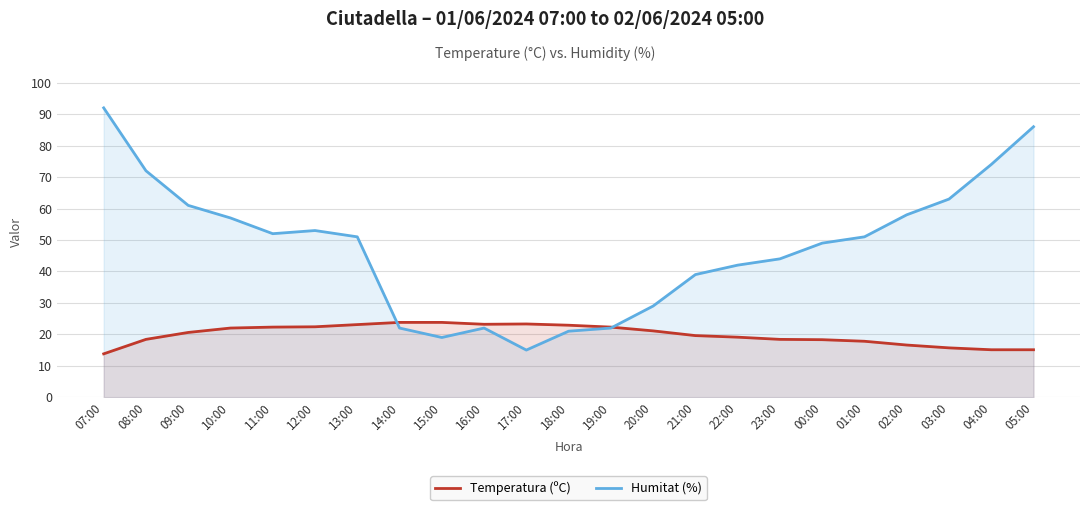

True or false: Humitat (%) has a value of 51.0 at 01:00.

True